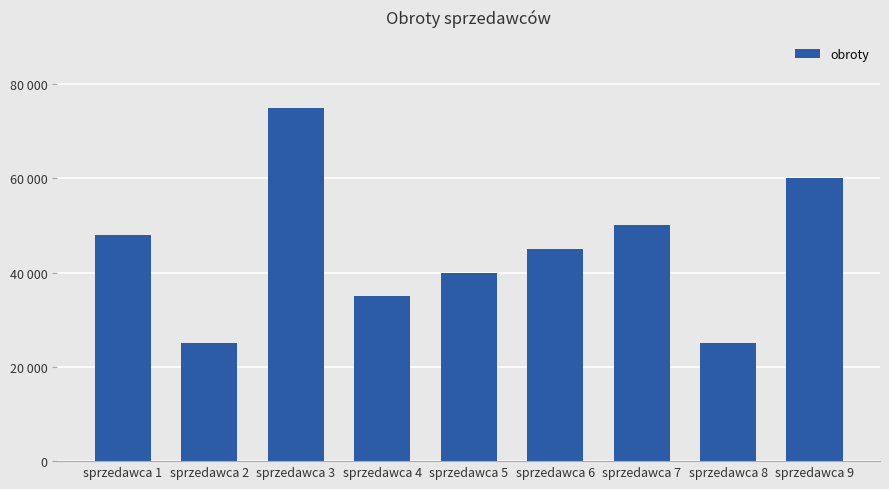

The value at sprzedawca 1 is 27123. True or false?

False